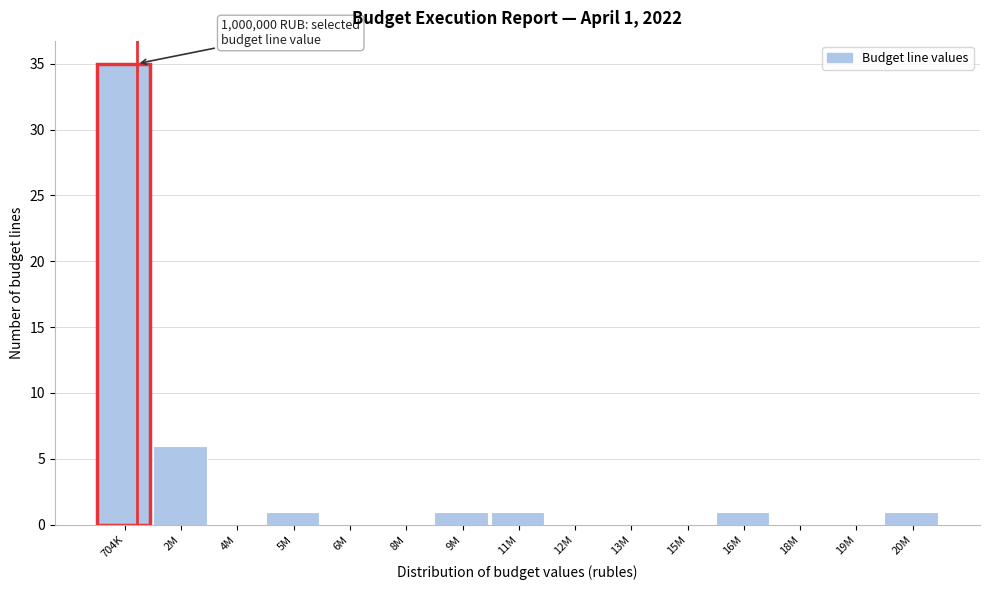

Reading right to left, what are all the values shown in this chart?

20M=1	19M=0	18M=0	16M=1	15M=0	13M=0	12M=0	11M=1	9M=1	8M=0	6M=0	5M=1	4M=0	2M=6	704K=35